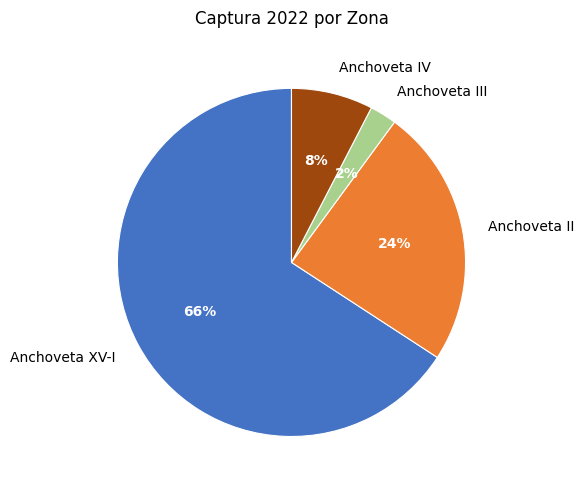

Which category has the biggest portion of the pie?

Anchoveta XV-I